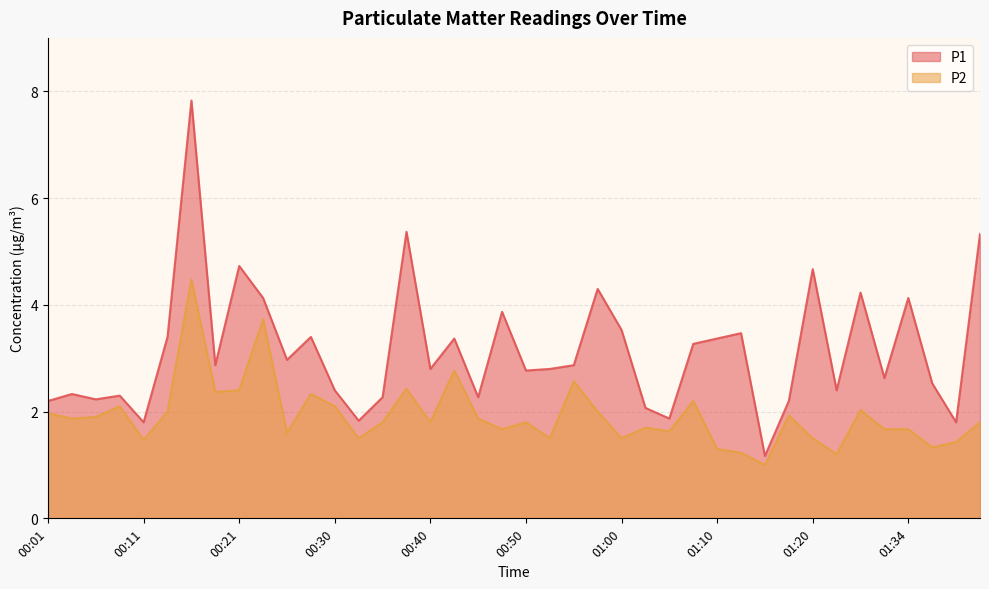

What is the difference between the highest and lowest values at 00:28?

1.1